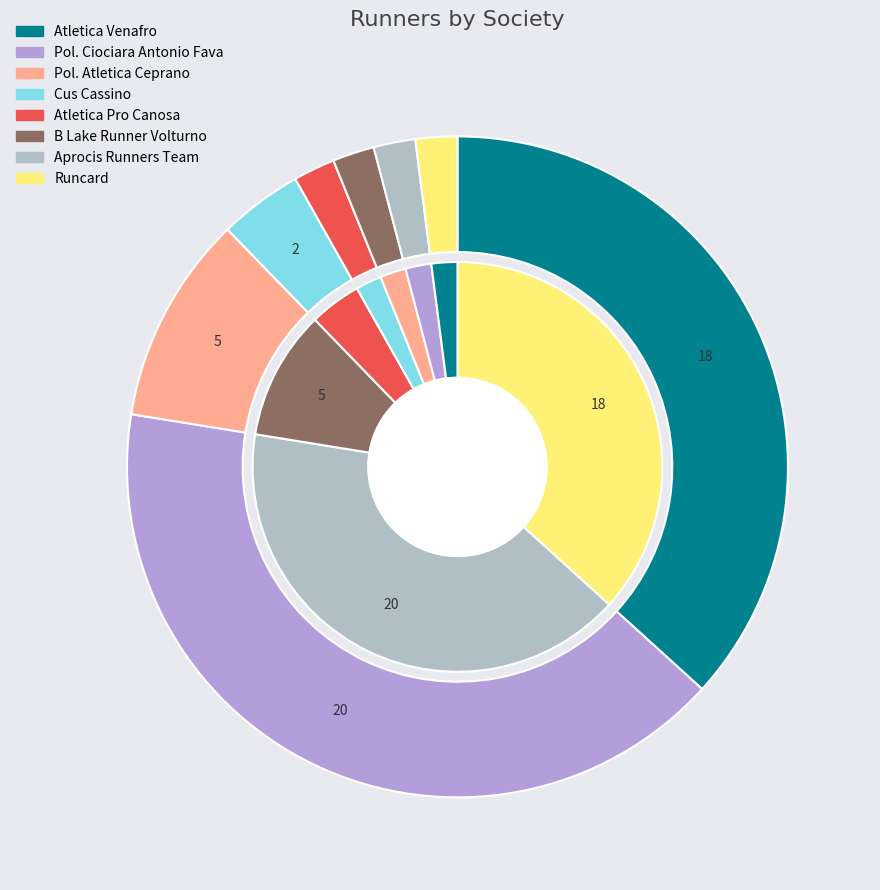

The Cus Cassino slice represents 1% of the pie. True or false?

False